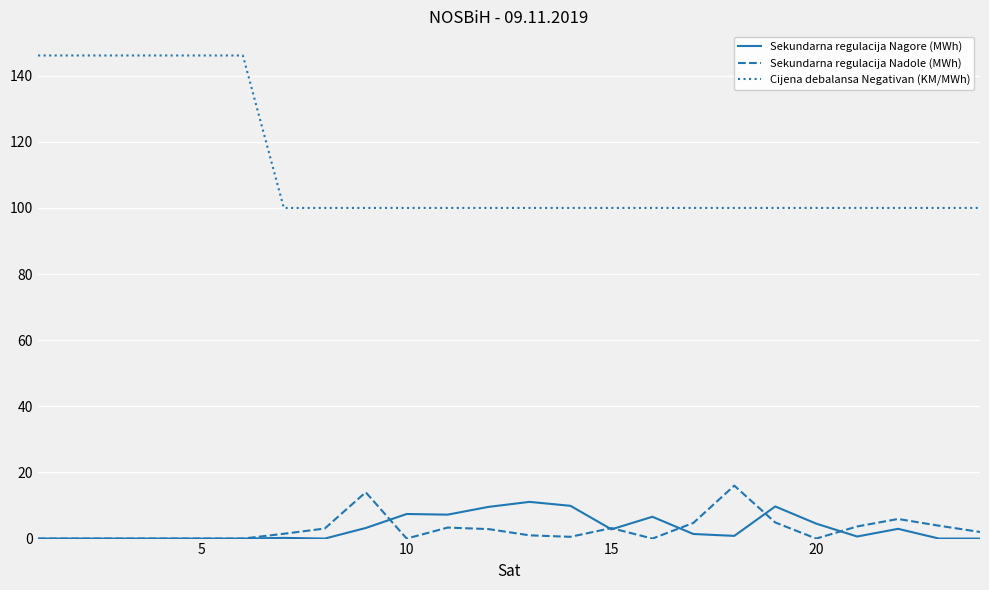

True or false: Sekundarna regulacija Nagore (MWh) and Cijena debalansa Negativan (KM/MWh) cross at least once.

False